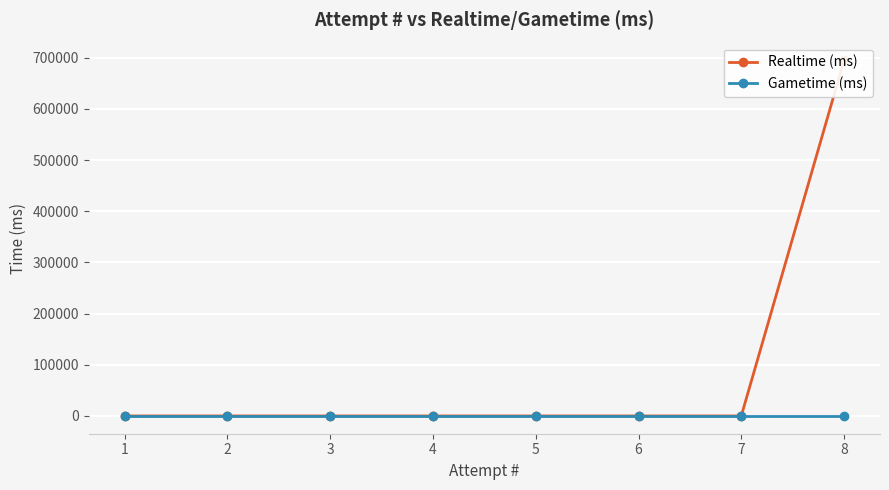

List the series in order of their peak value, lowest first.

Gametime (ms), Realtime (ms)